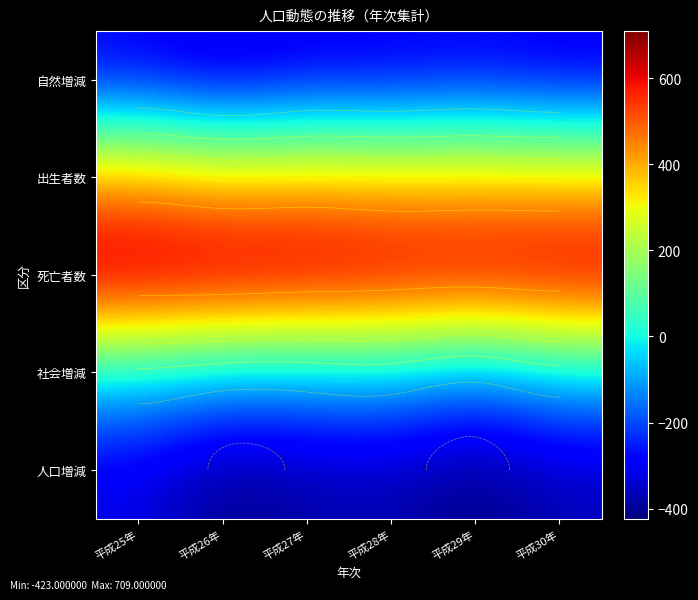

What is the highest value of the 社会増減 series?

-28